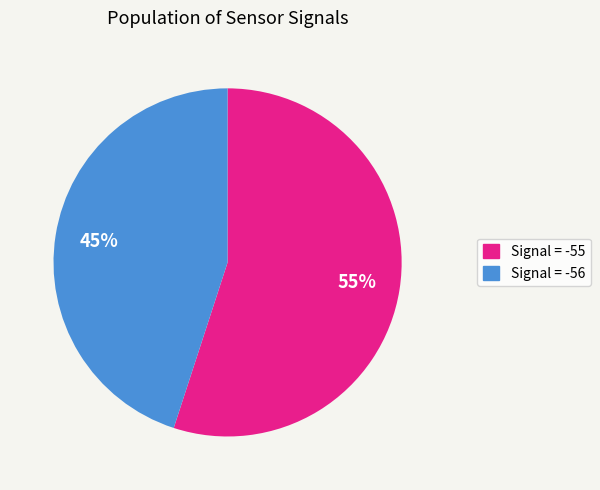

To the nearest percent, what is the average slice percentage?

50%